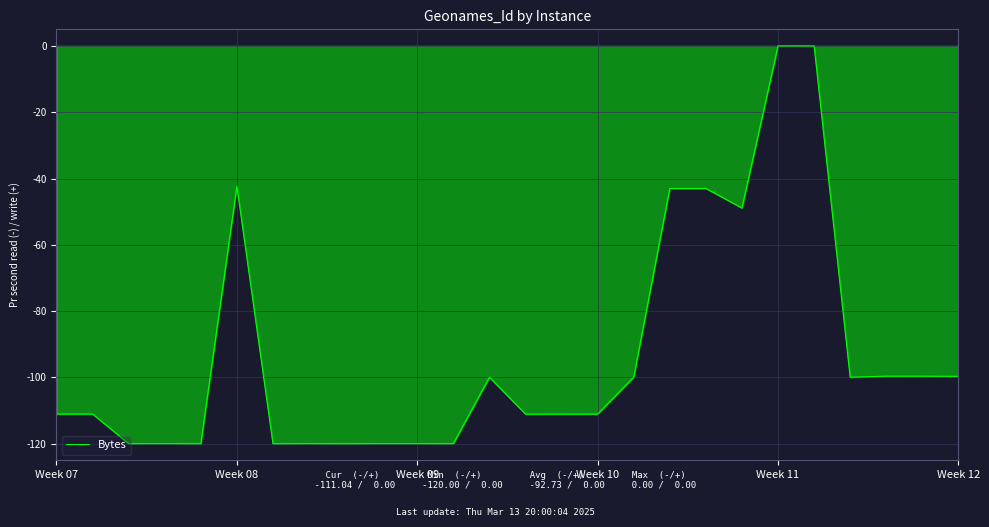

What is the smallest value displayed?

-120.0